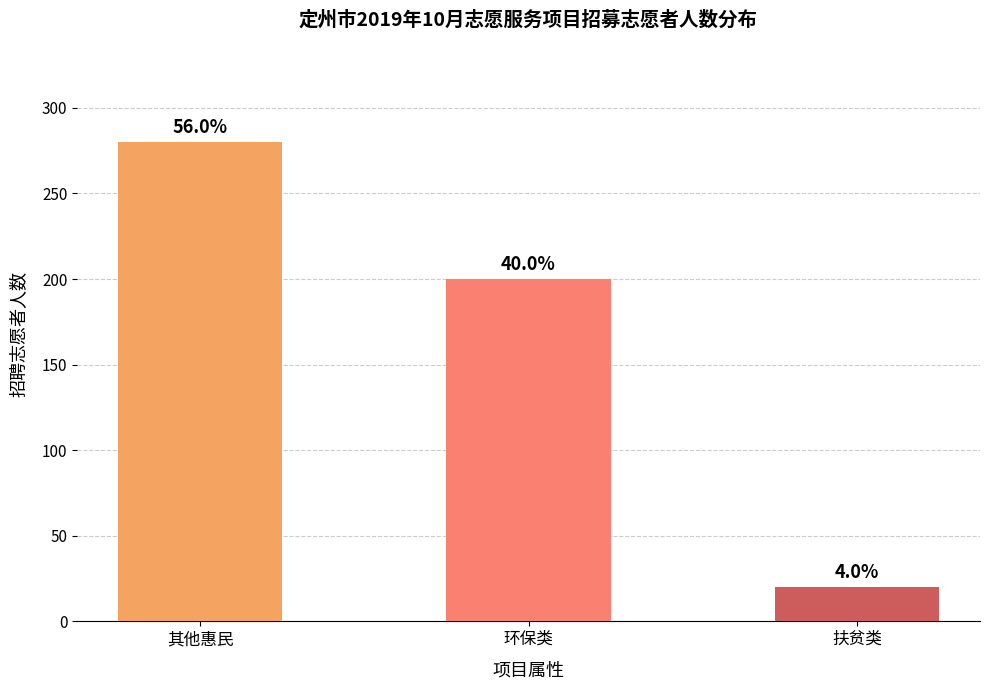

How many bars are there in total?

3